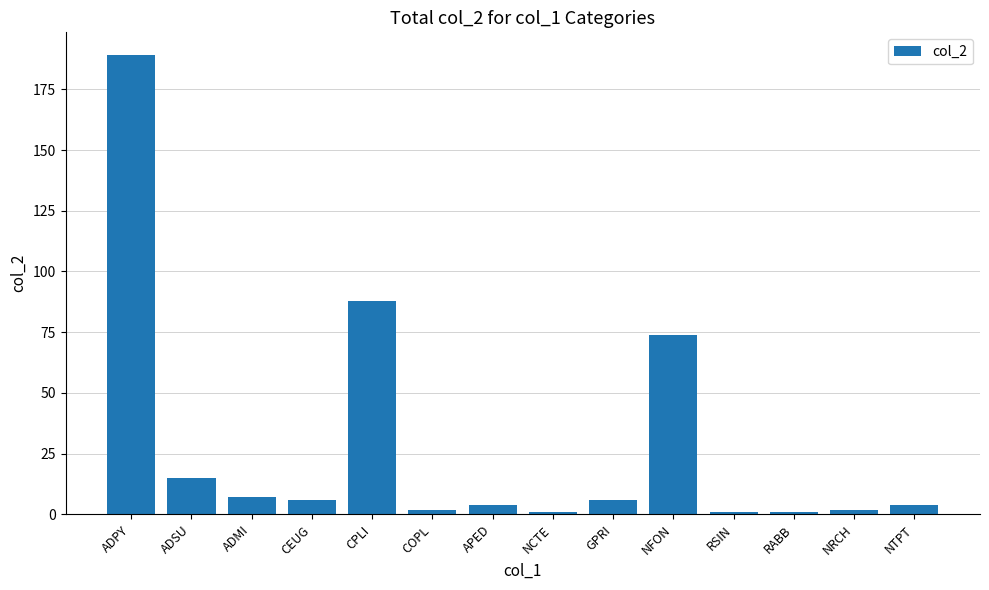

What is the maximum value shown in the chart?

189